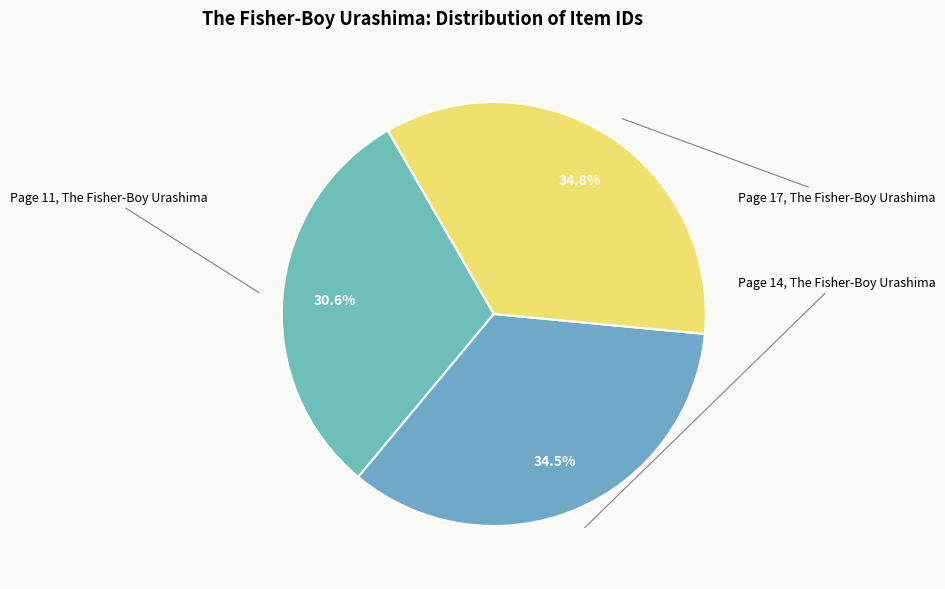

Is Page 14, The Fisher-Boy Urashima the majority of the pie?

No